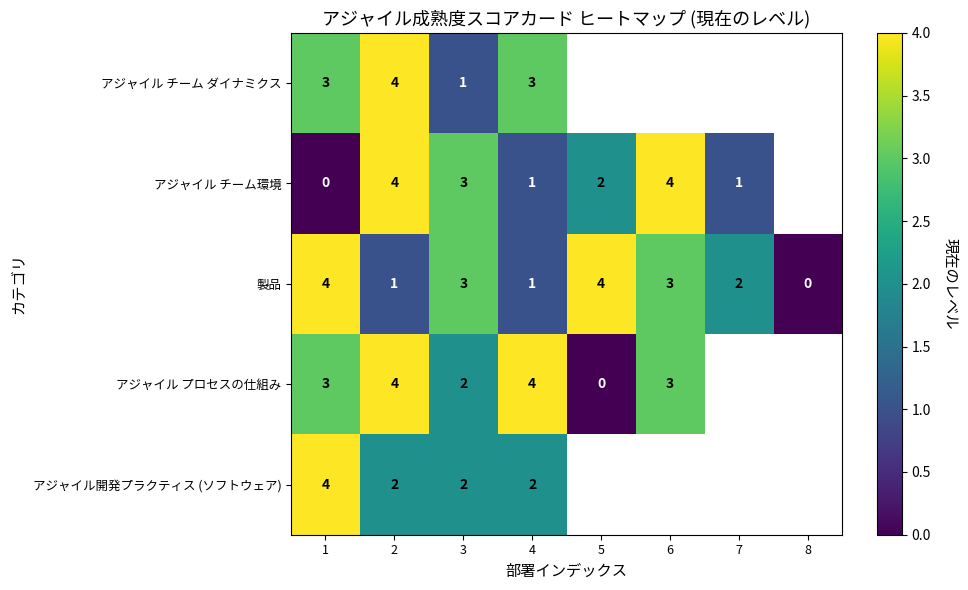

Where does the 製品 series first go above 3?

1